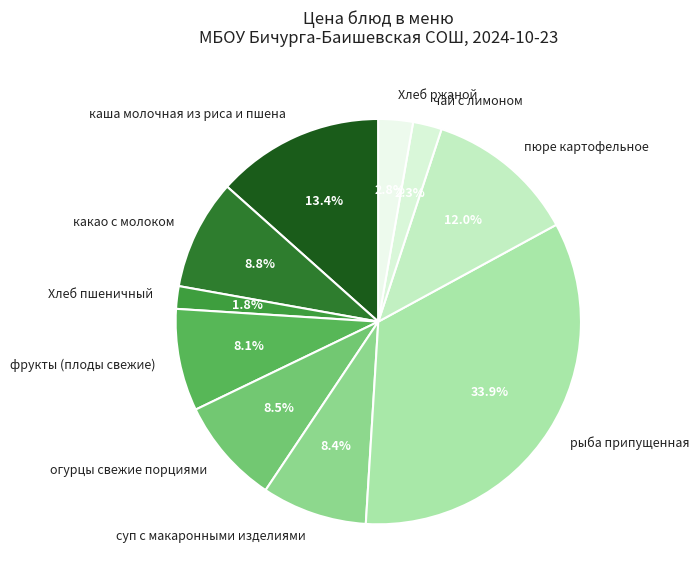

To the nearest percent, what is the difference between the largest and smallest slice percentages?

32%